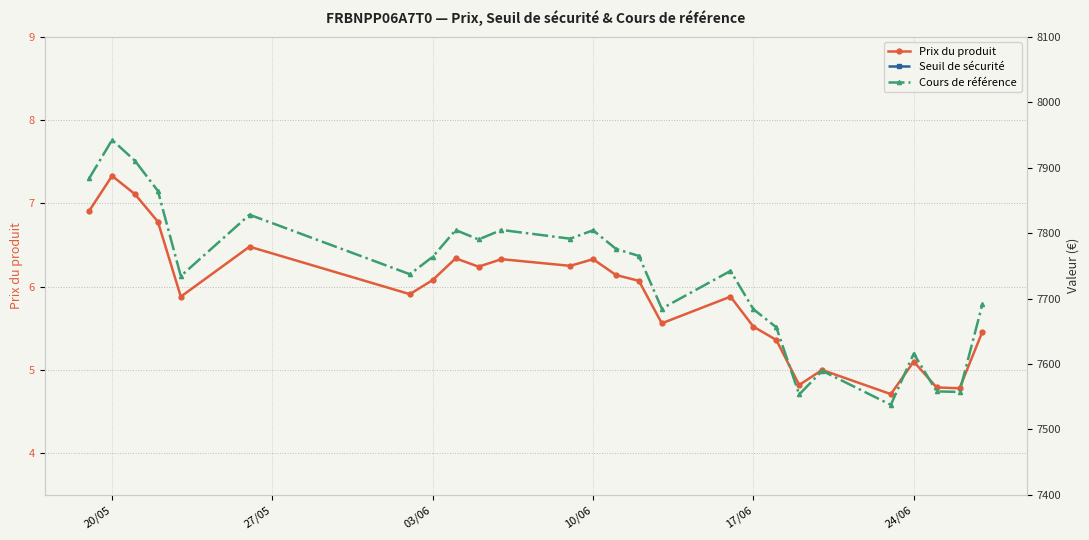

True or false: Prix du produit has more than 2 points higher than both neighbors.

True